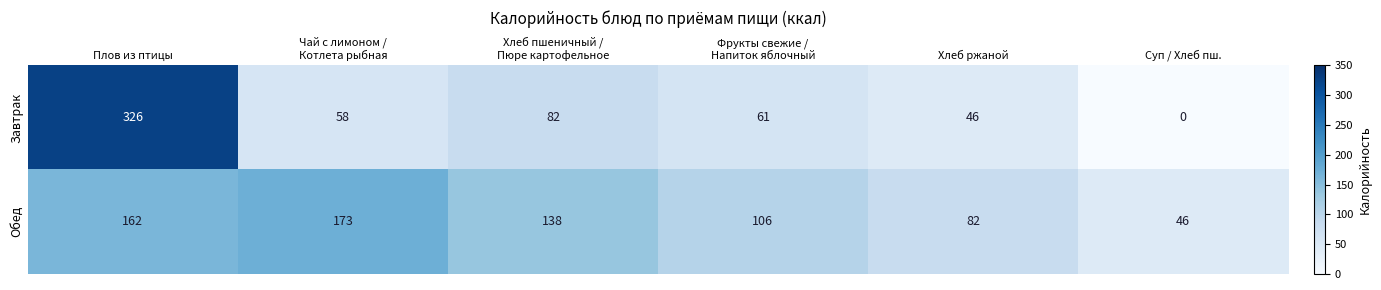

Which series has the widest spread of values?

Завтрак